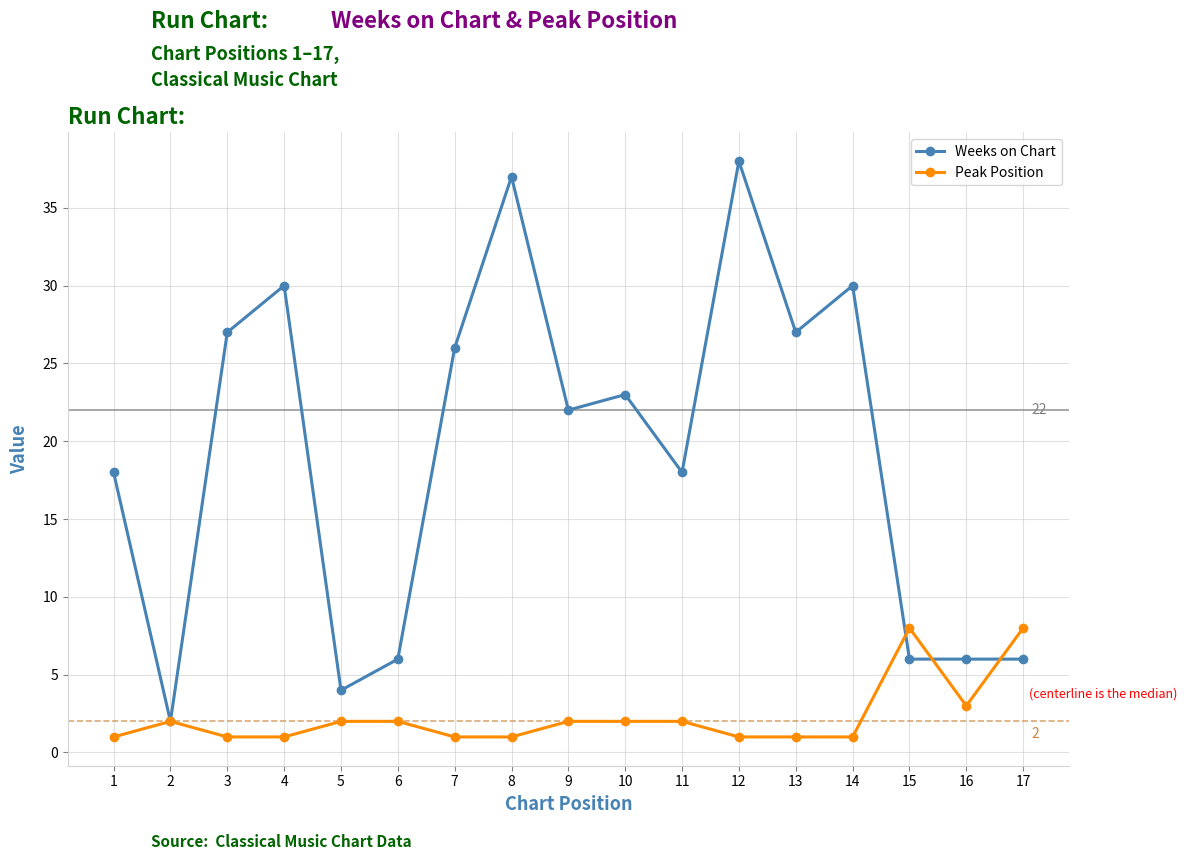

What is the sum of all Weeks on Chart values?

326